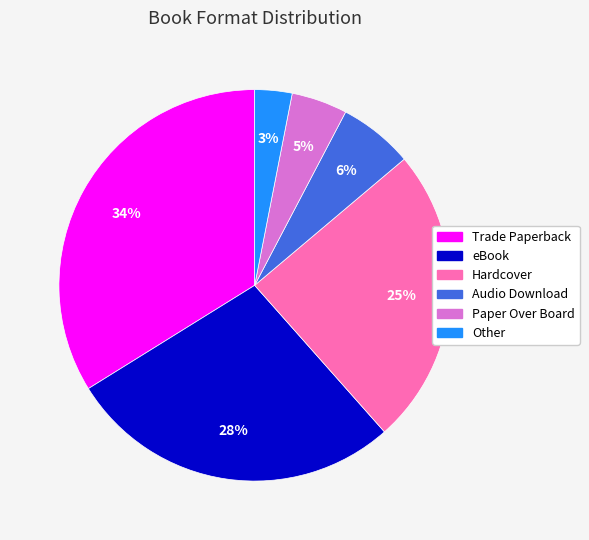

Which has a higher value, Other or Hardcover?

Hardcover